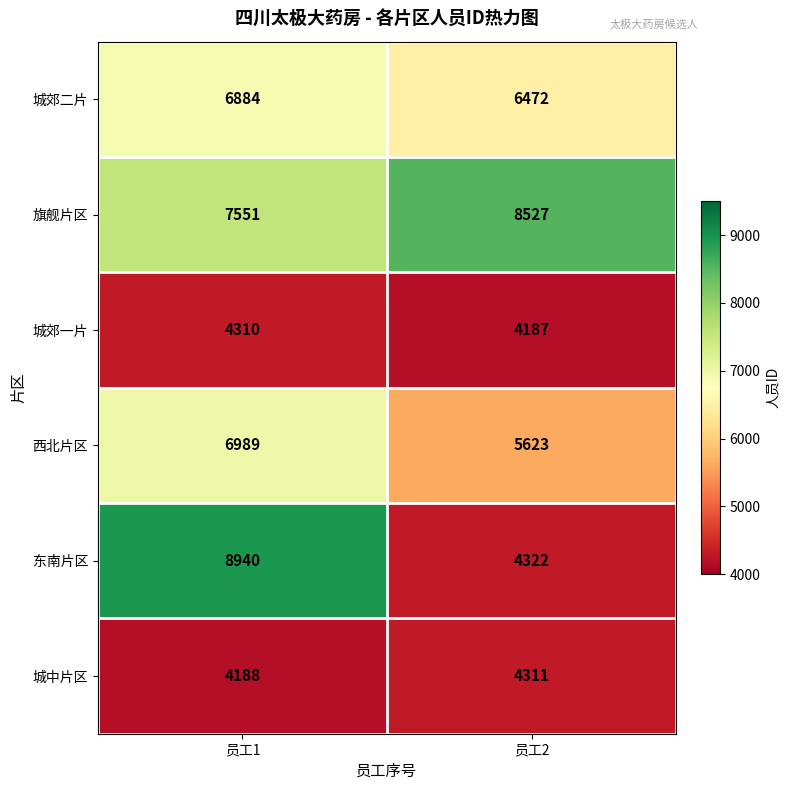

What value does the 旗舰片区 series have at 员工1, to the nearest 10?

7550